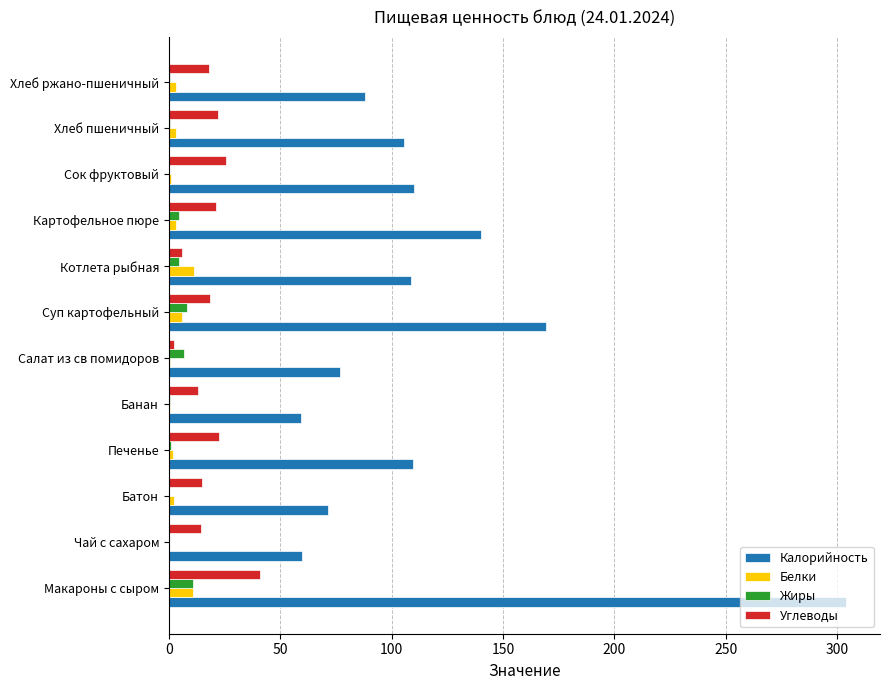

Which series has the largest total across all categories?

Калорийность